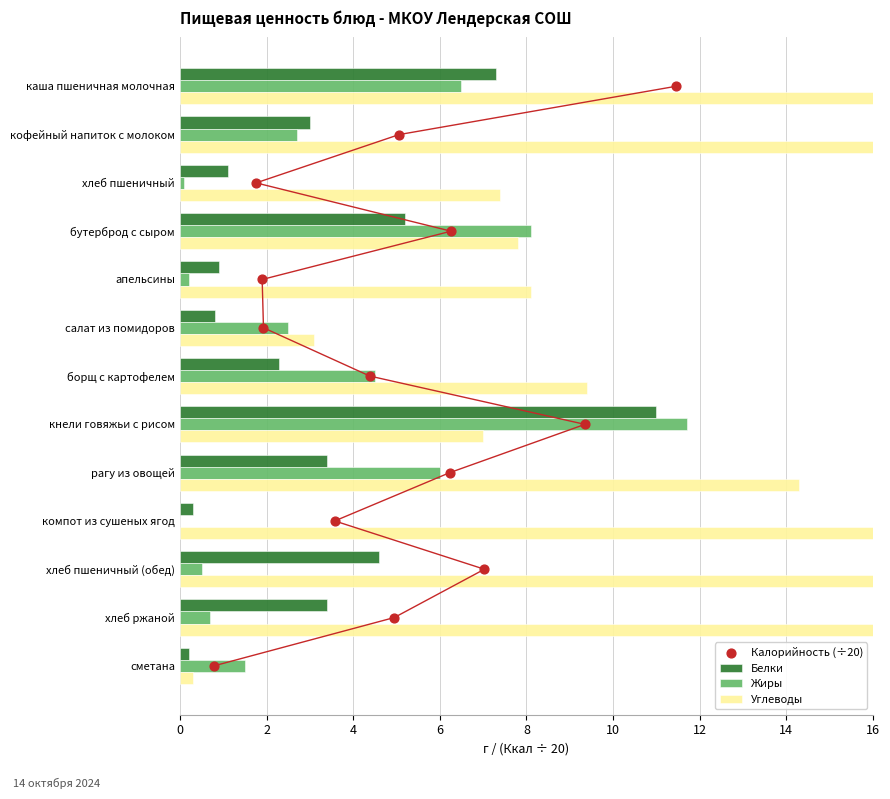

At how many categories does at least one series exceed 31?

1